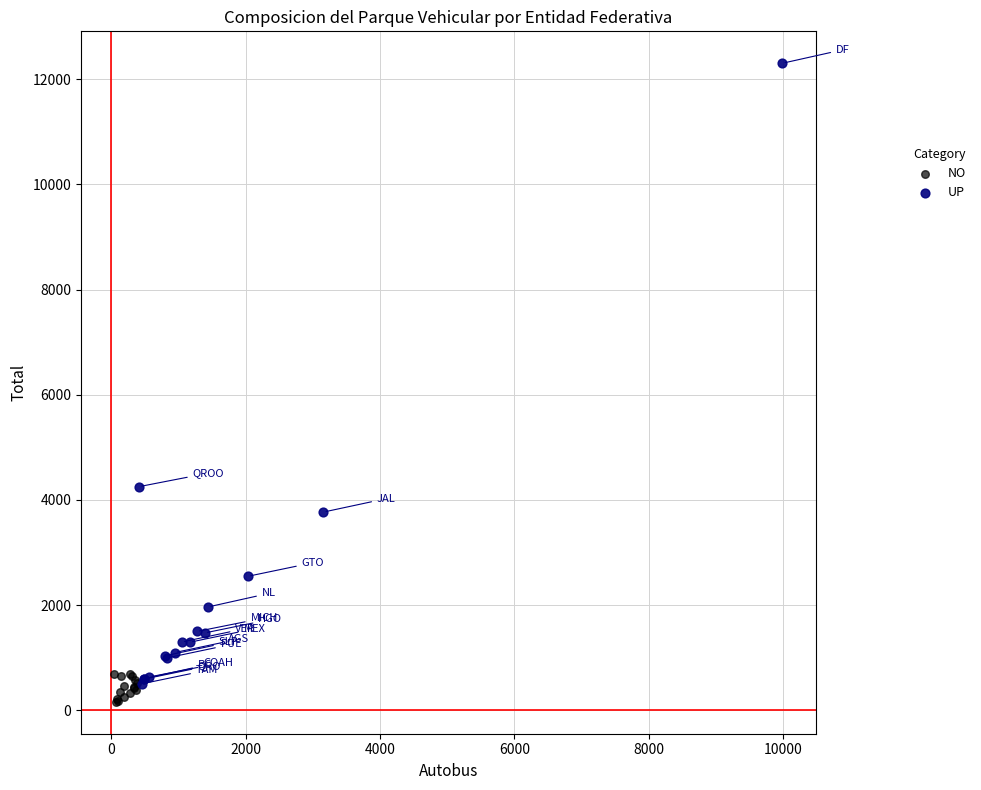

Which series has the widest spread of Y values?

UP